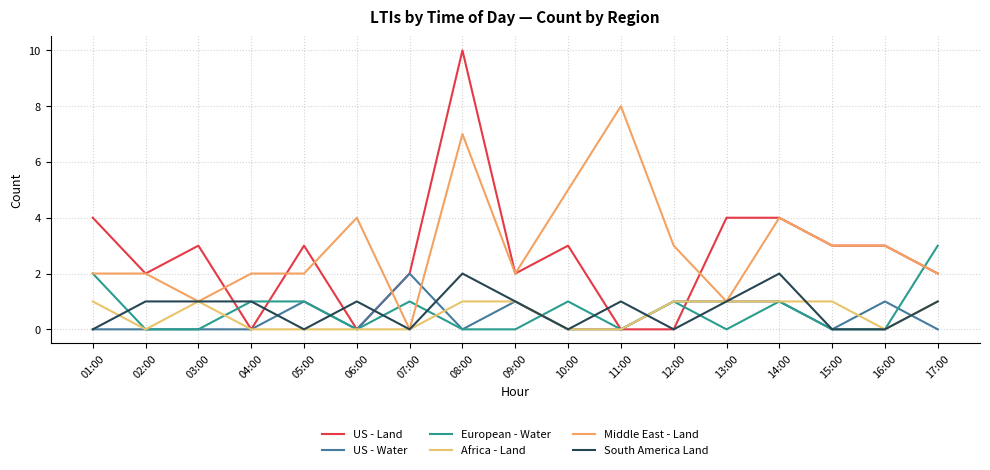

True or false: European - Water has a value of 3 at 01:00.

False